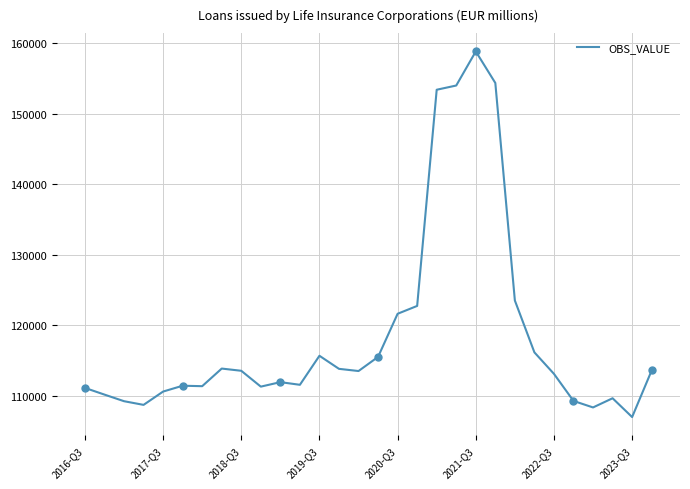

At which label does OBS_VALUE reach its minimum?

2023-Q3